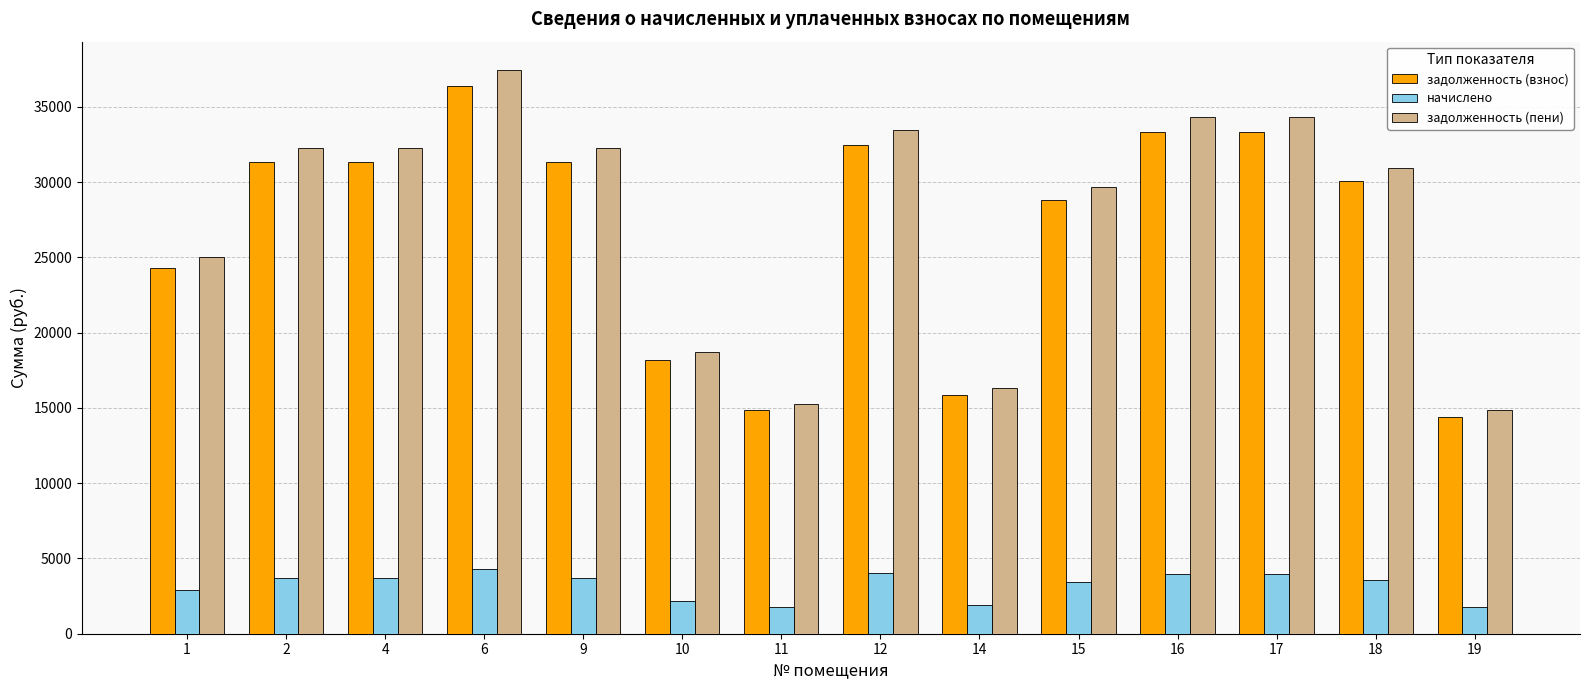

What is the total value across all series at 15?

61884.7